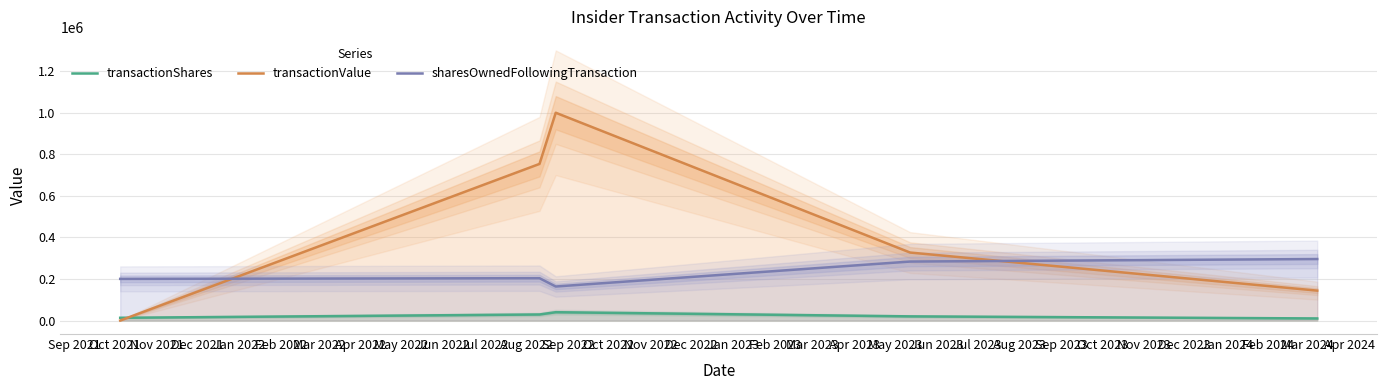

How many times do transactionValue and sharesOwnedFollowingTransaction cross each other?

2